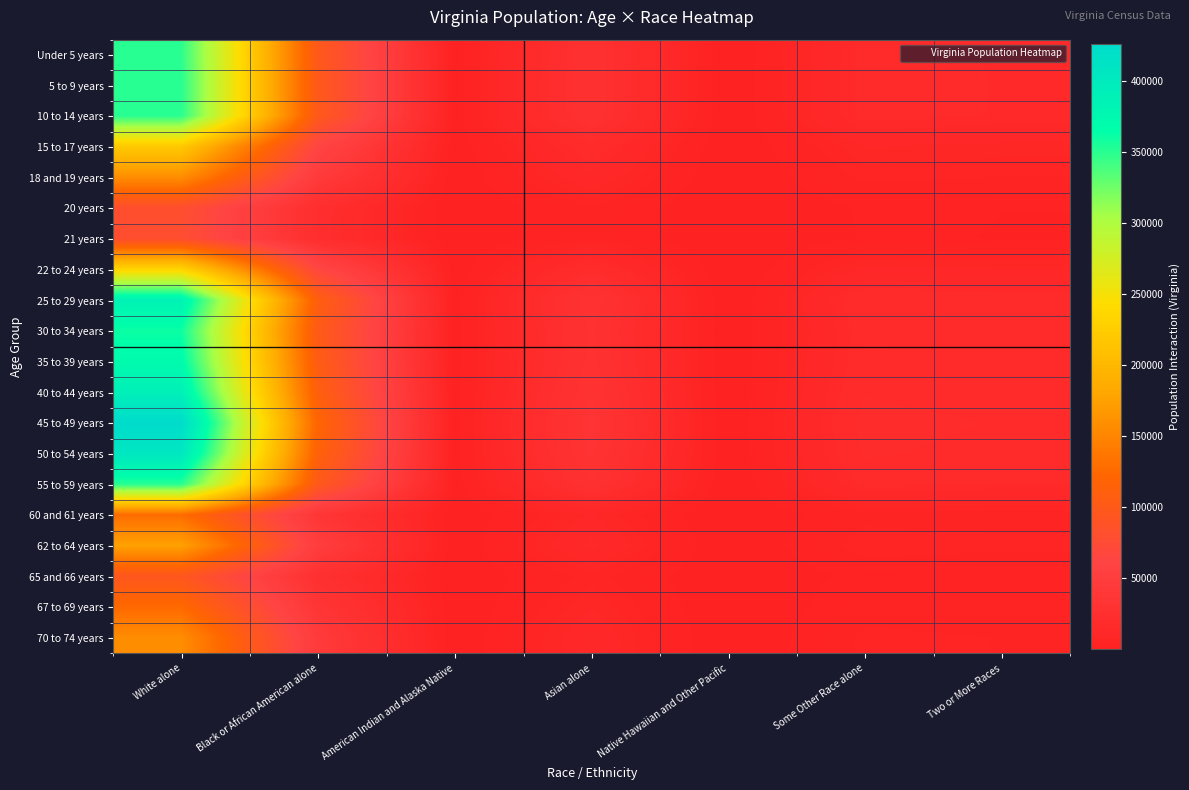

Which series has the widest spread of values?

45 to 49 years